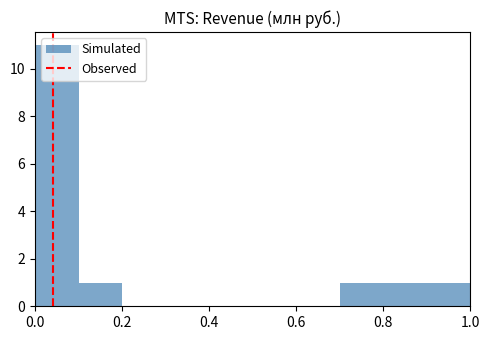

What is the height of the bar covering 0.8 to 0.9 on the x-axis? The values are not printed on the chart, so give them approximately, as read against the axis.

1